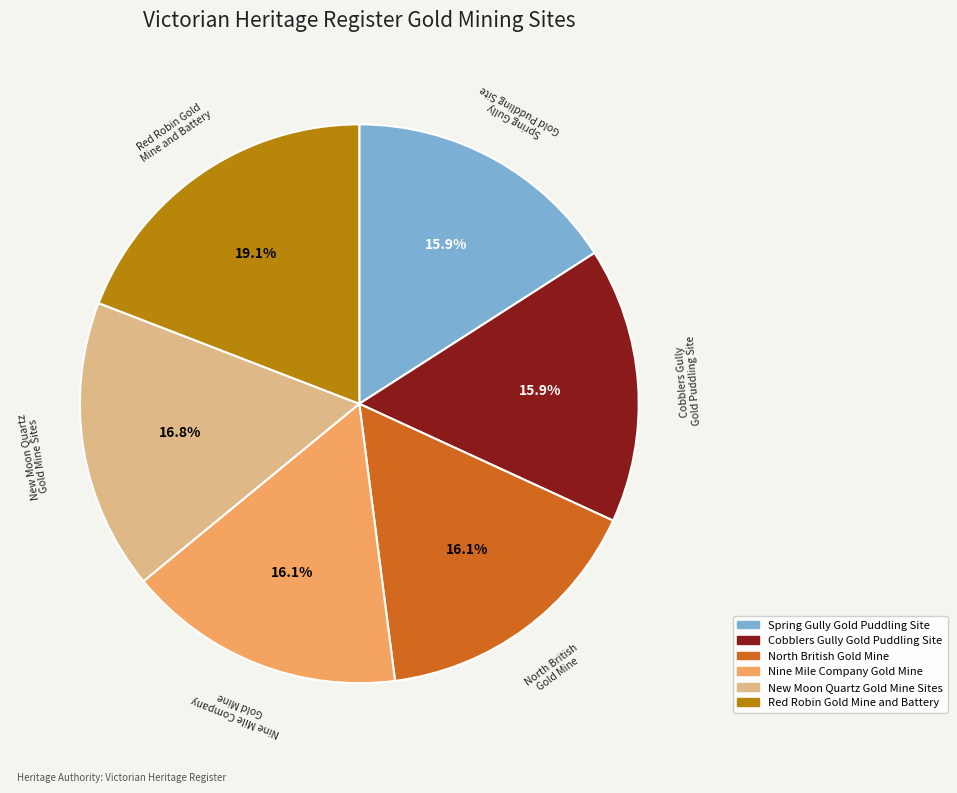

Does any single category account for the majority?

No